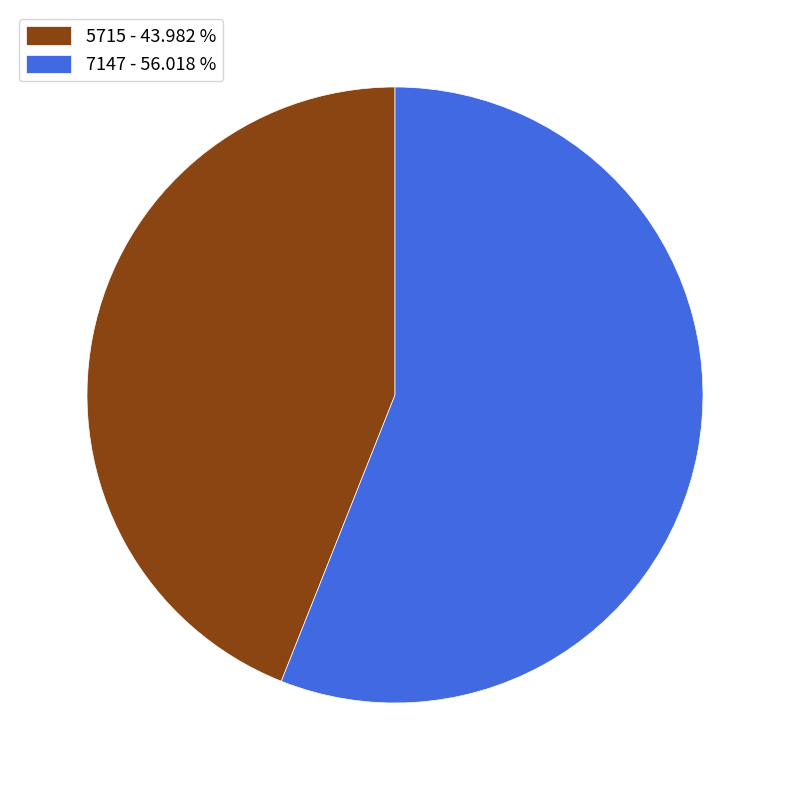

Does 7147 - 56.018 % represent more than half of the total?

Yes